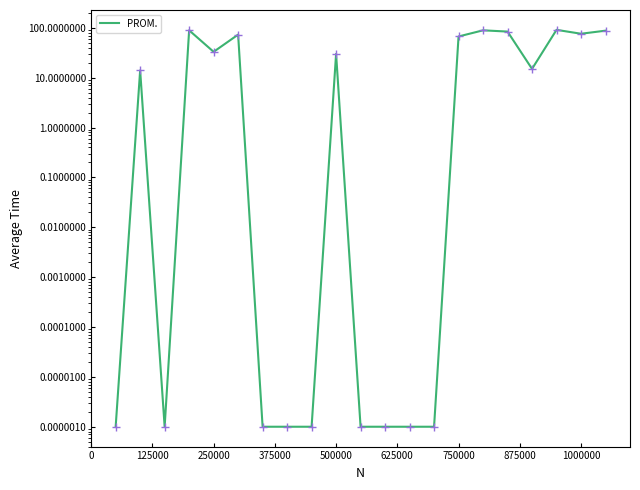

The chart shows a value of 0.0 at 875000. True or false?

True